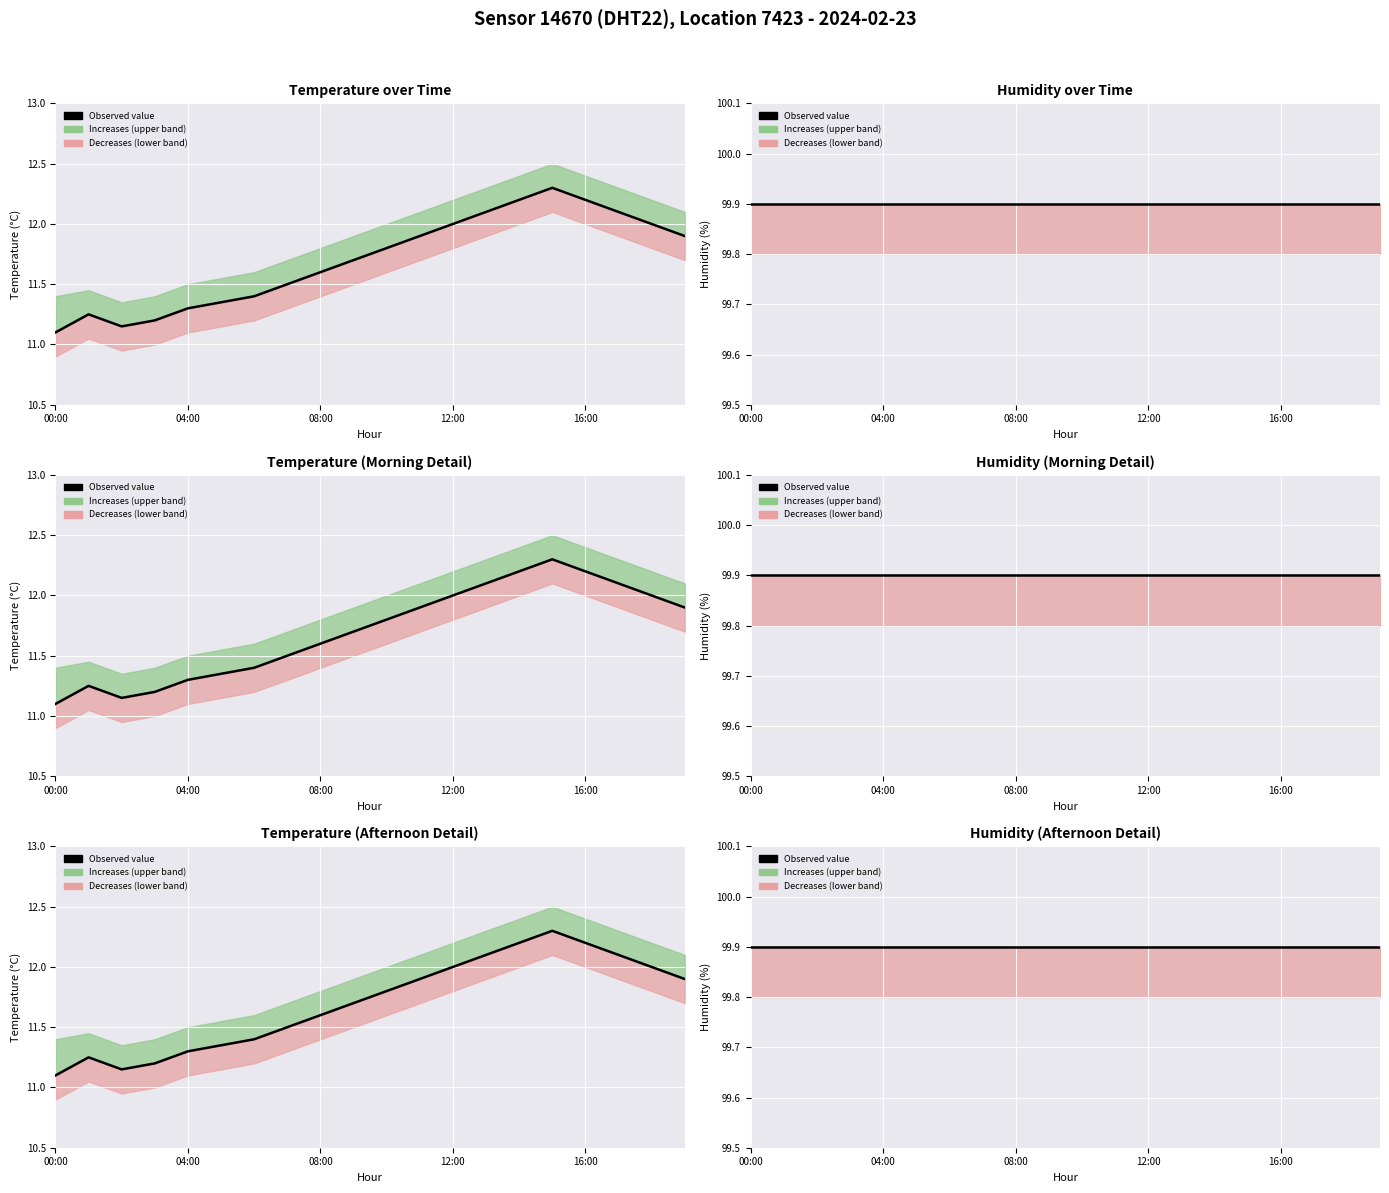

What is the difference between the maximum and minimum values?

1.2